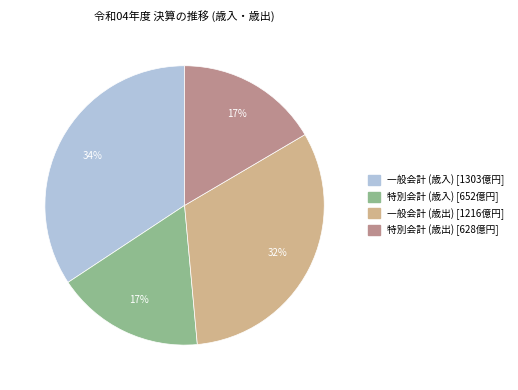

Combined, do 一般会計 (歳入) and 特別会計 (歳入) account for over 50%?

Yes